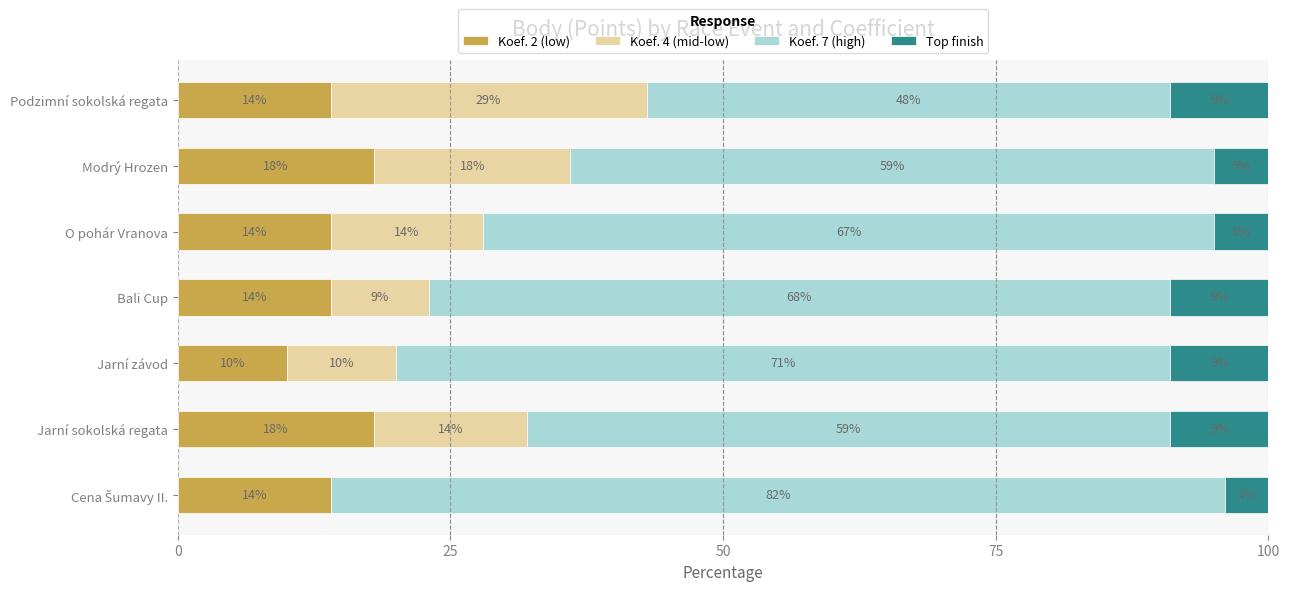

What is the total value across all series at Bali Cup?

100